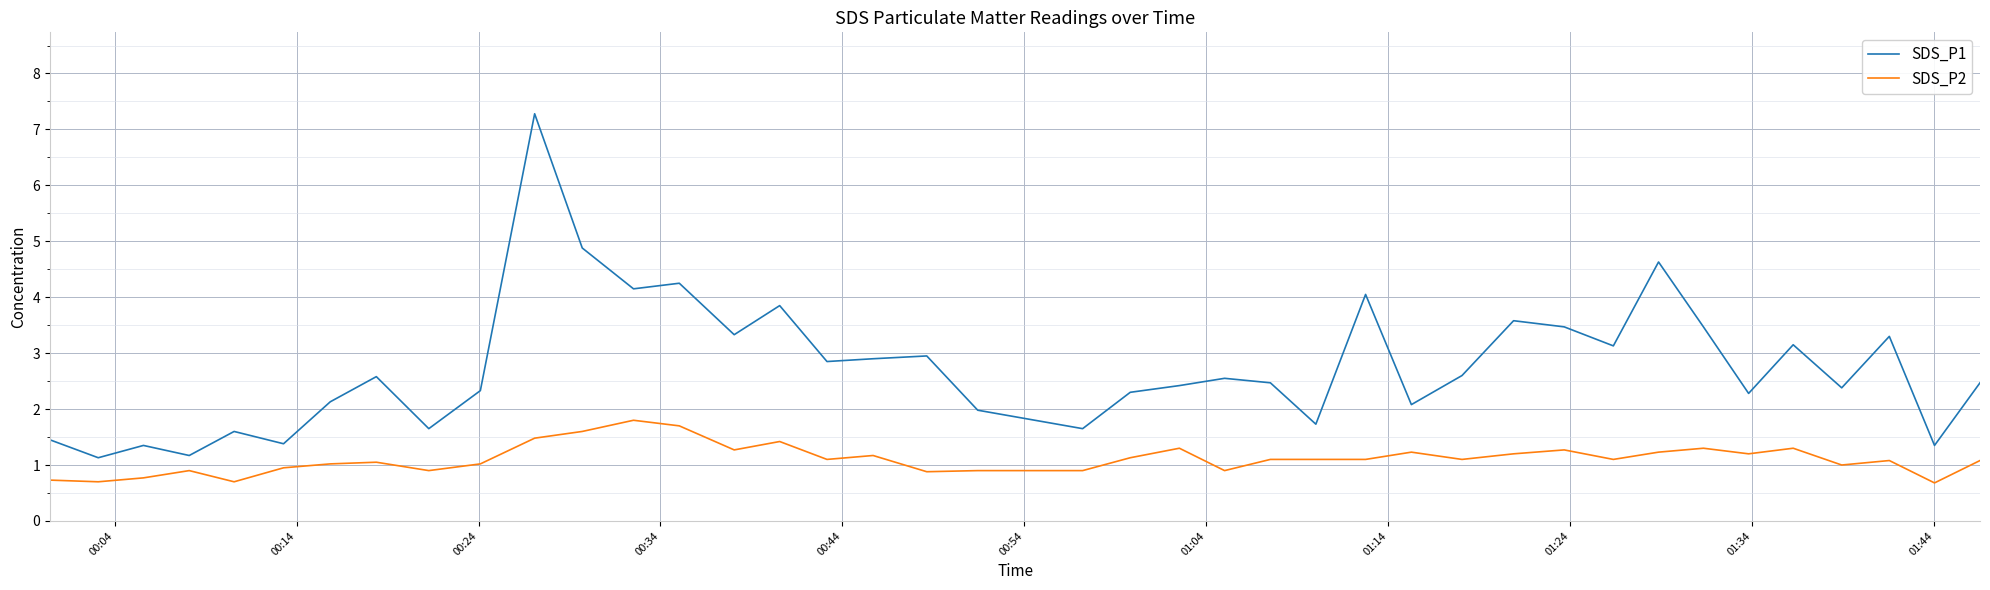

How many distinct data groups are displayed?

2